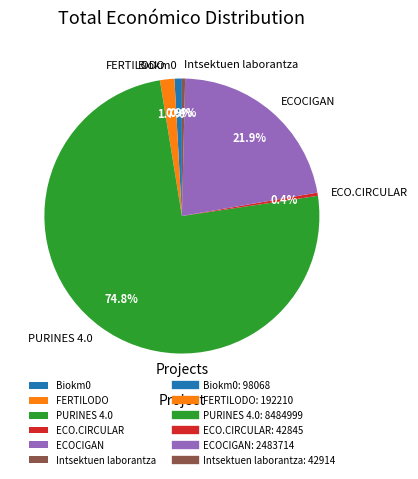

True or false: ECO.CIRCULAR accounts for 0% of the total.

True